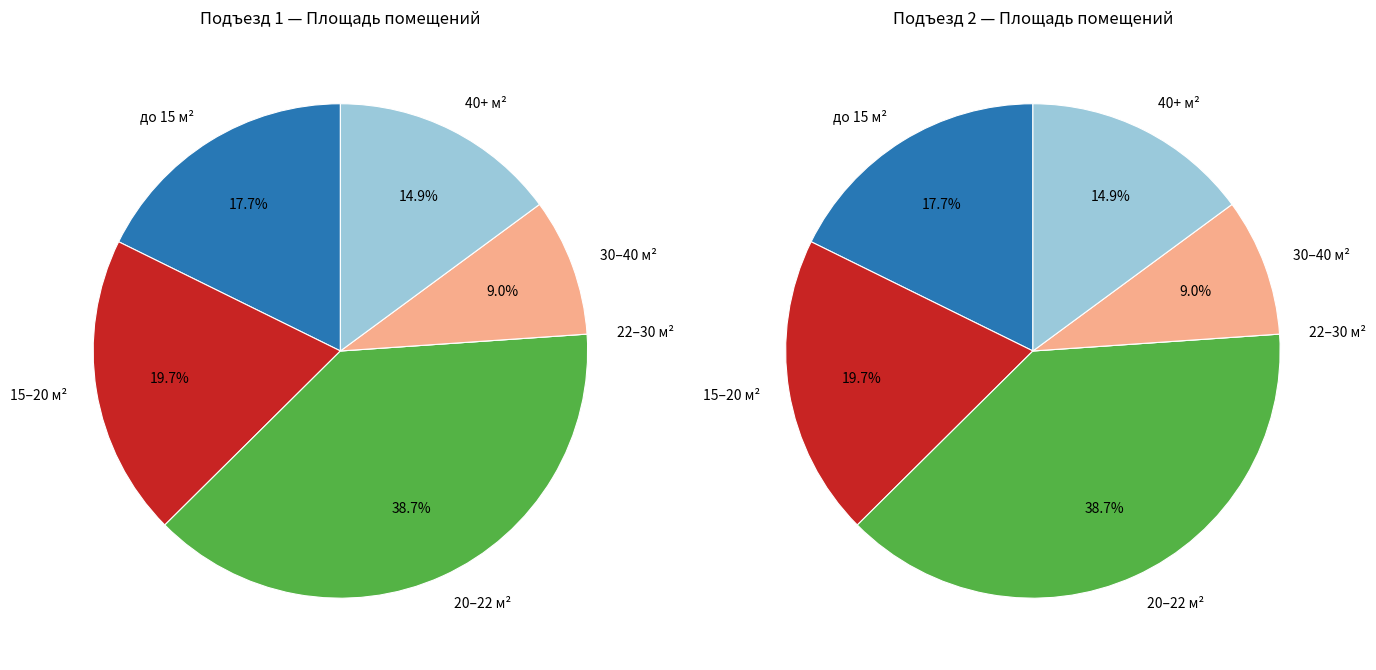

Does 1 represent more than half of the total?

No